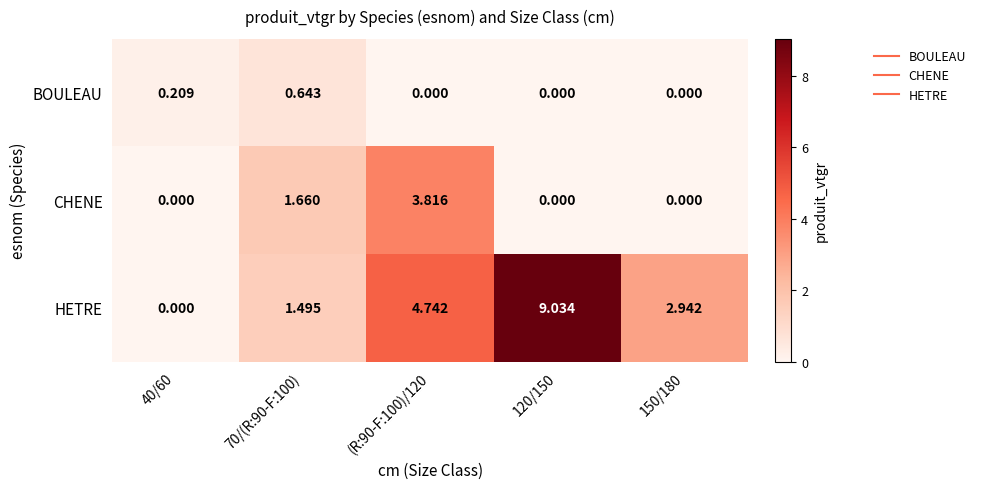

Rank the series by their average value, from highest to lowest.

HETRE, CHENE, BOULEAU